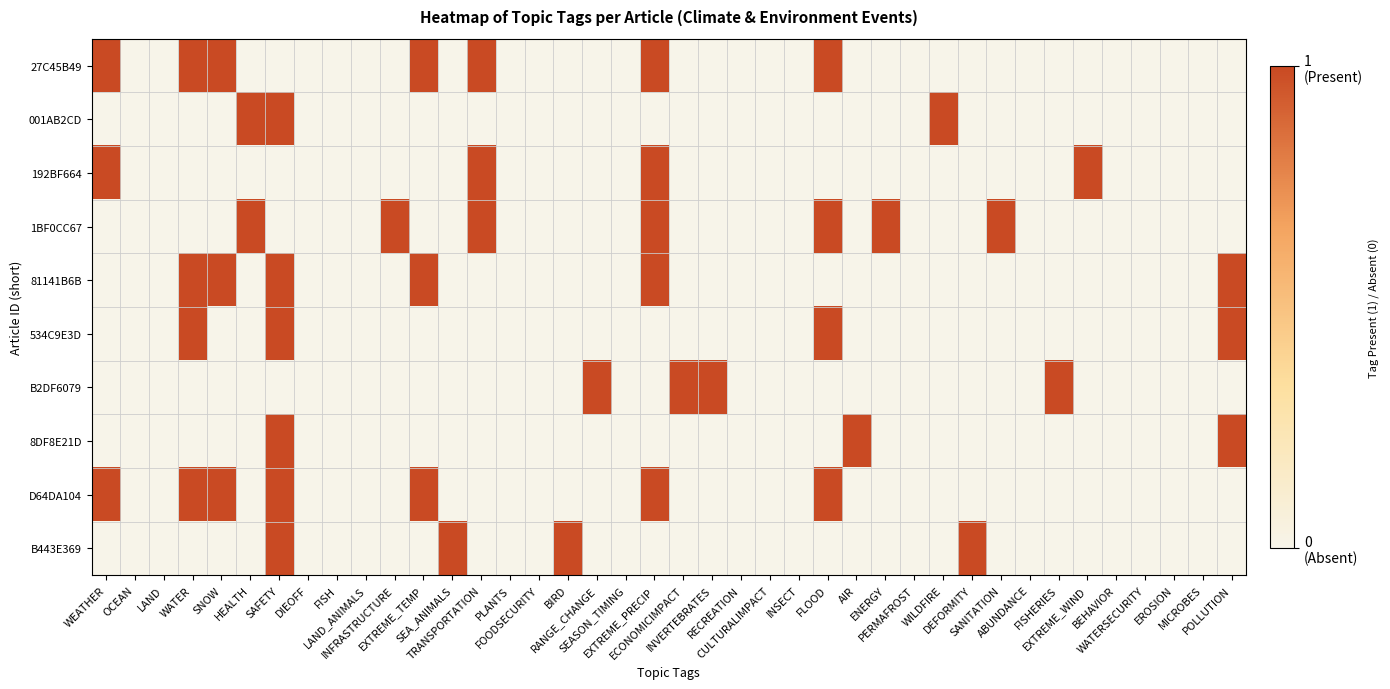

Which series has the largest total across all categories?

27C45B49